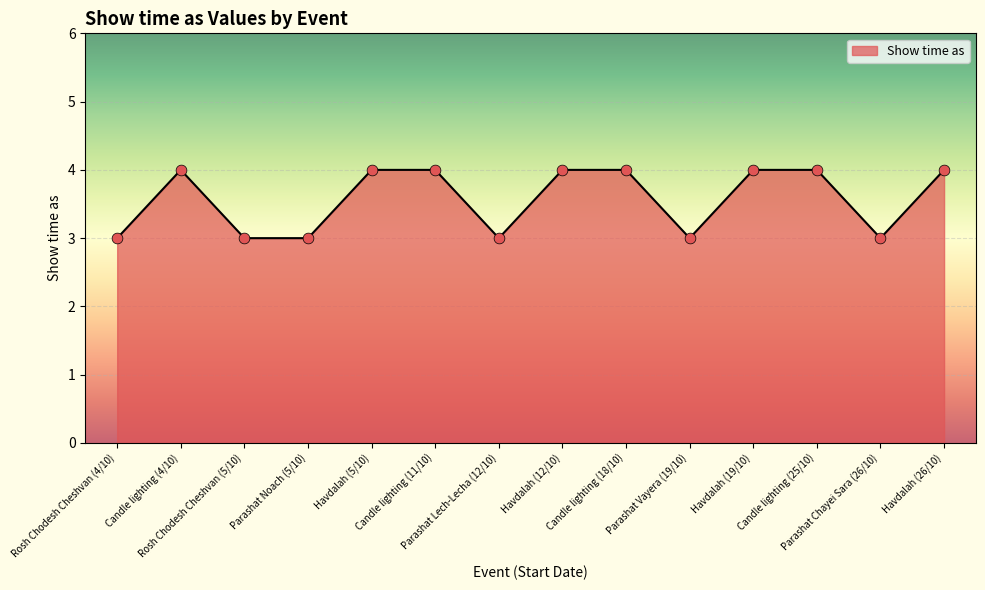

What is the change in value from Havdalah (5/10) to Parashat Lech-Lecha (12/10)?

-1